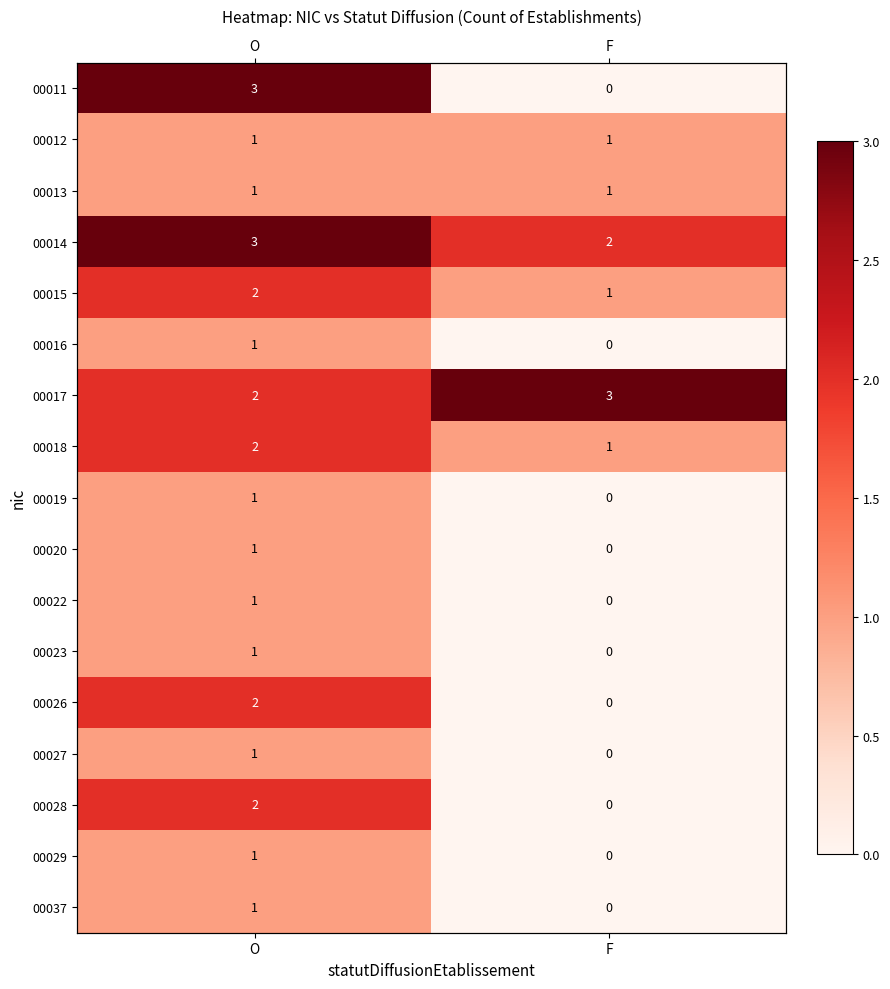

At which category does the chart reach its minimum across all series?

F